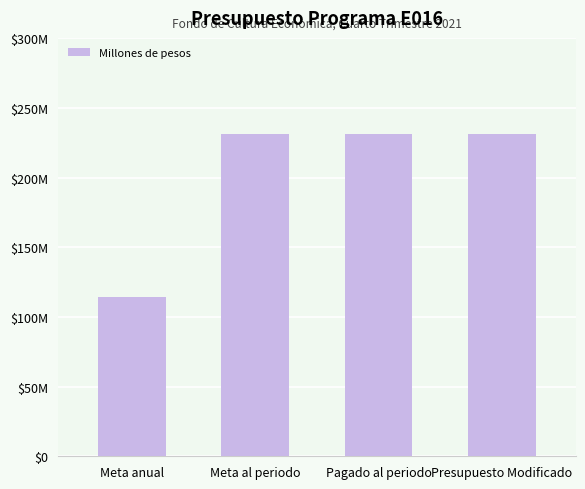

What position from the left is Pagado al periodo?

3